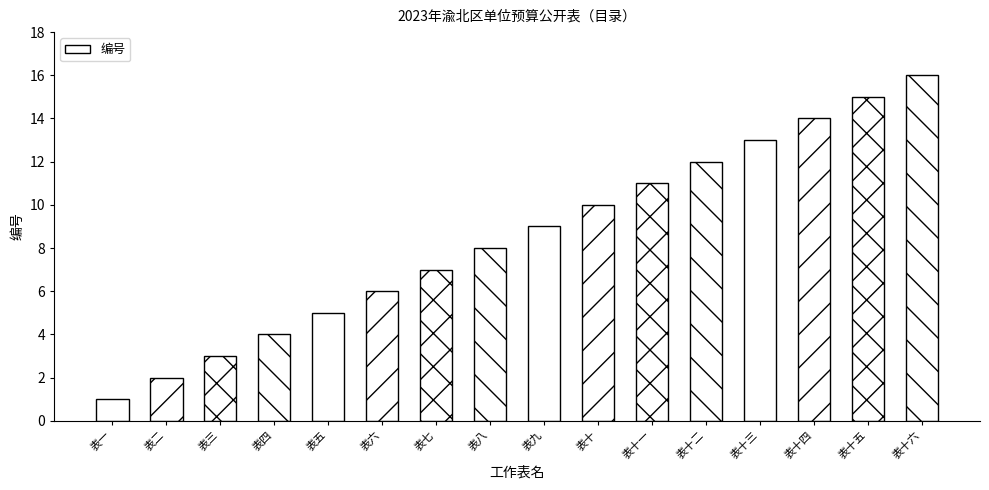

List the labels in order of value, largest first.

表十六, 表十五, 表十四, 表十三, 表十二, 表十一, 表十, 表九, 表八, 表七, 表六, 表五, 表四, 表三, 表二, 表一